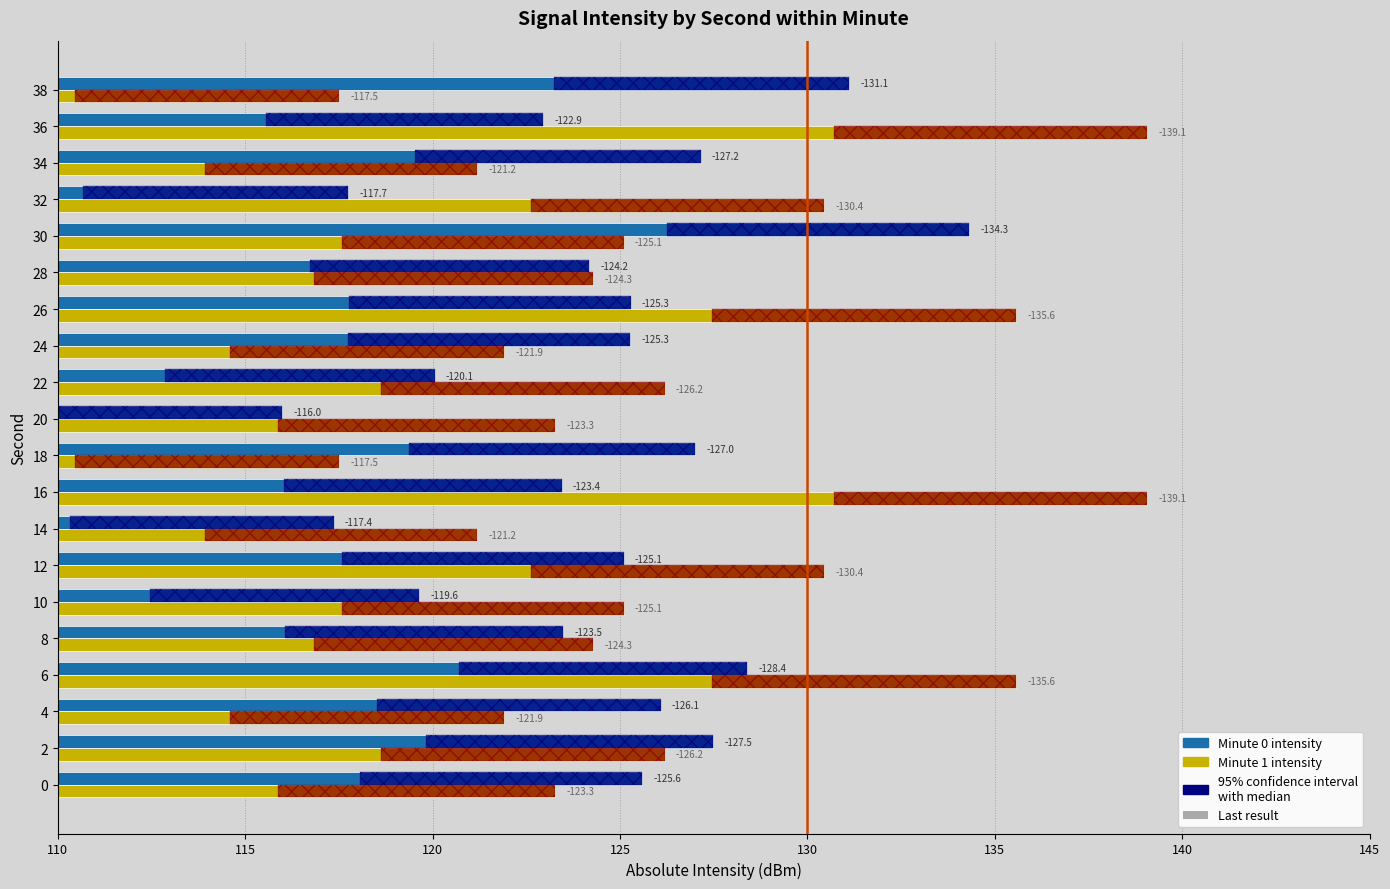

True or false: Minute 1 has a value of 135.6 at 6.

True